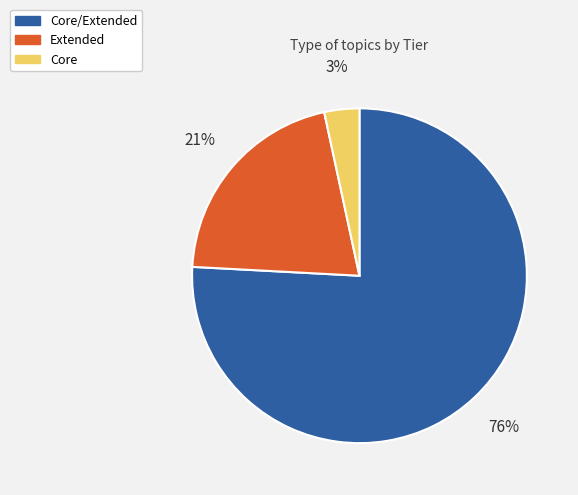

Is there any slice that represents more than half of the pie?

Yes